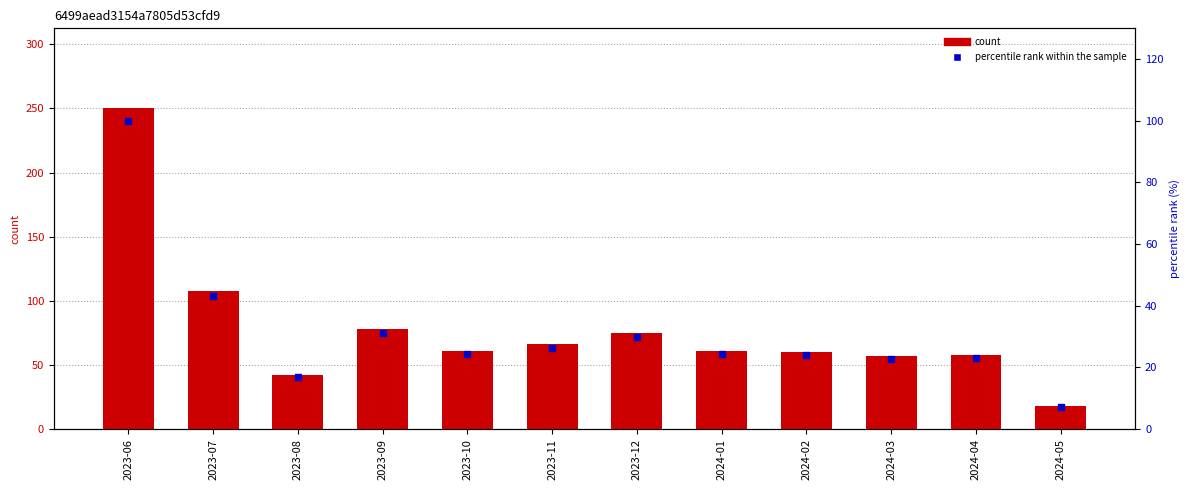

What is the total value across all series at 2023-11?

92.4